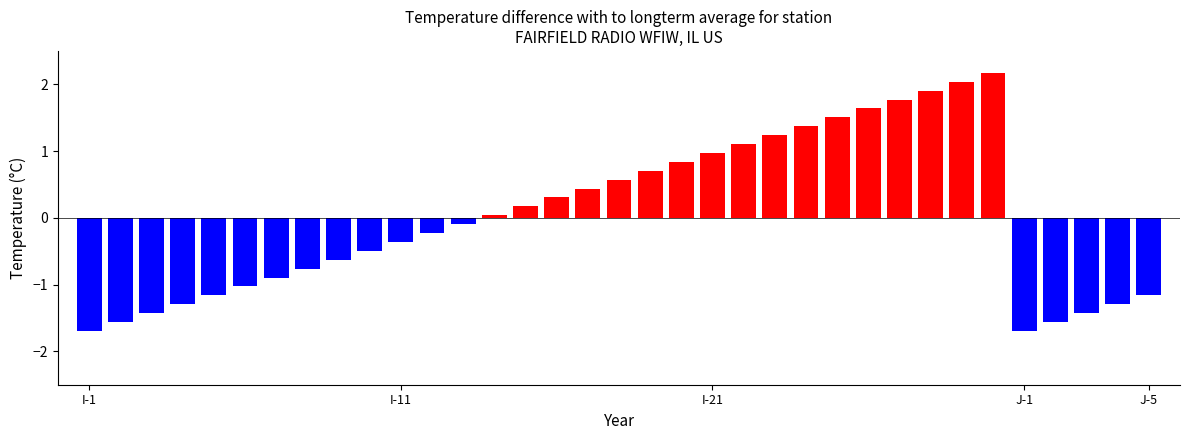

Are the bars horizontal?

No